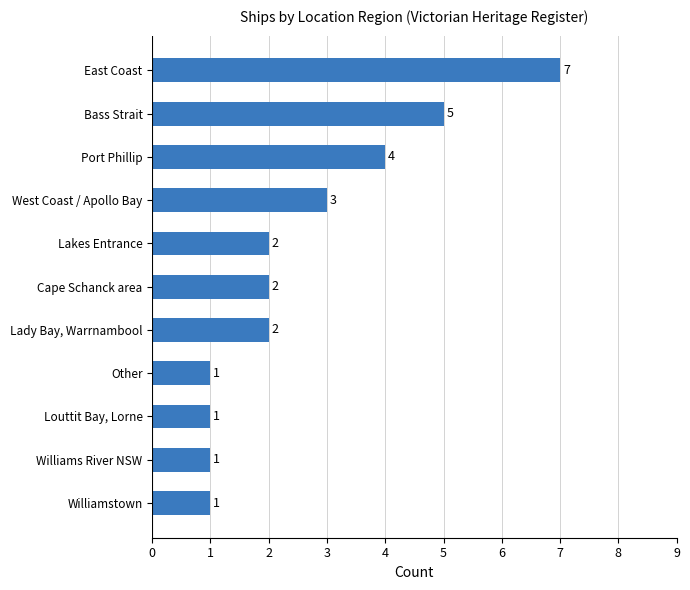

Reading bottom to top, what are all the values shown in this chart?

1	1	1	1	2	2	2	3	4	5	7